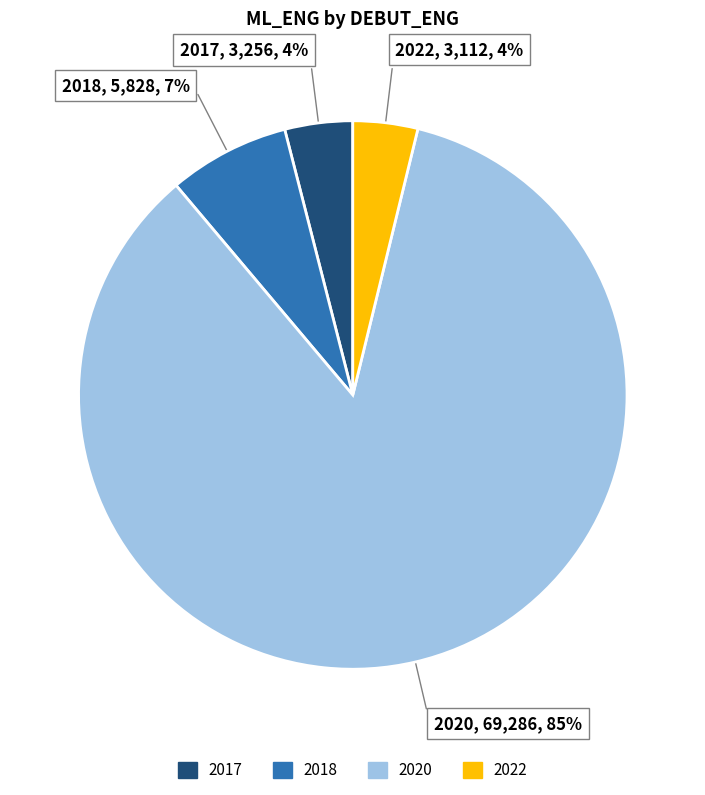

How many segments does this pie chart have?

4